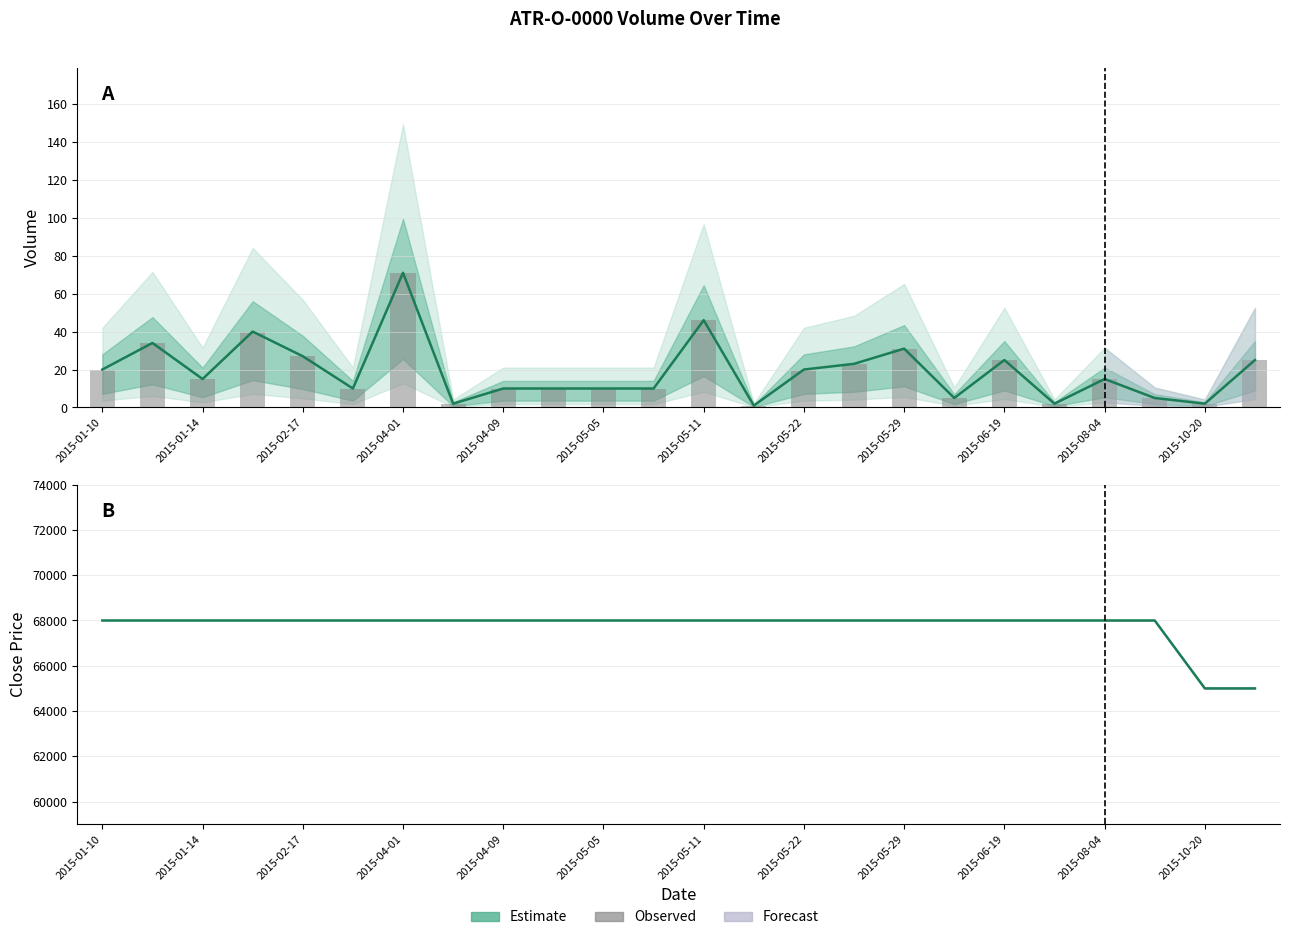

How many groups of bars are there?

24